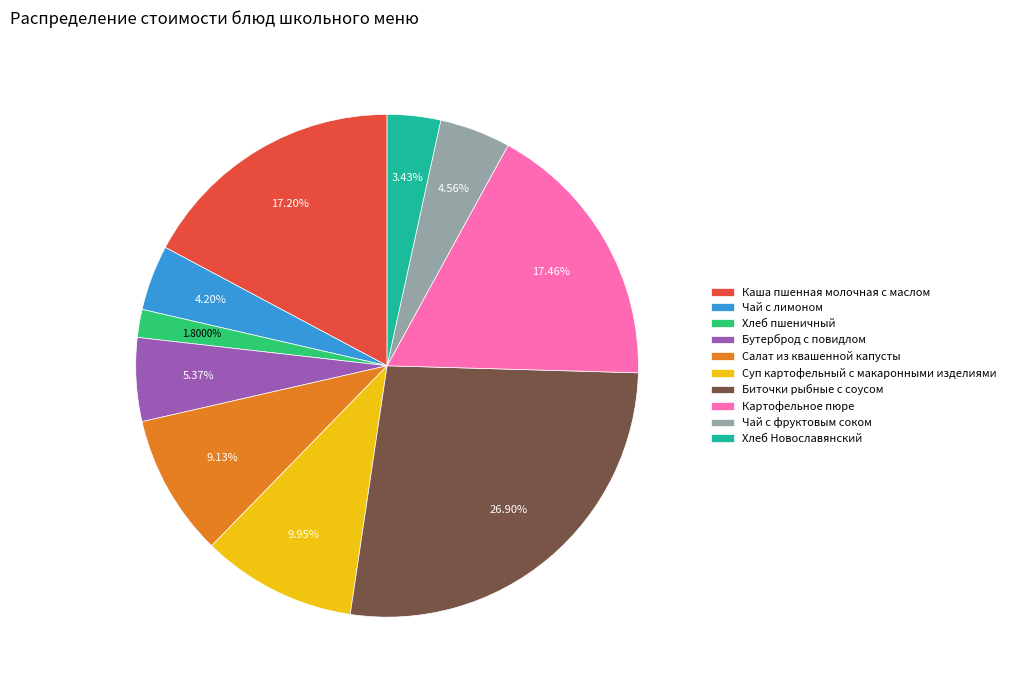

To the nearest percent, what portion does Чай с лимоном represent?

4%